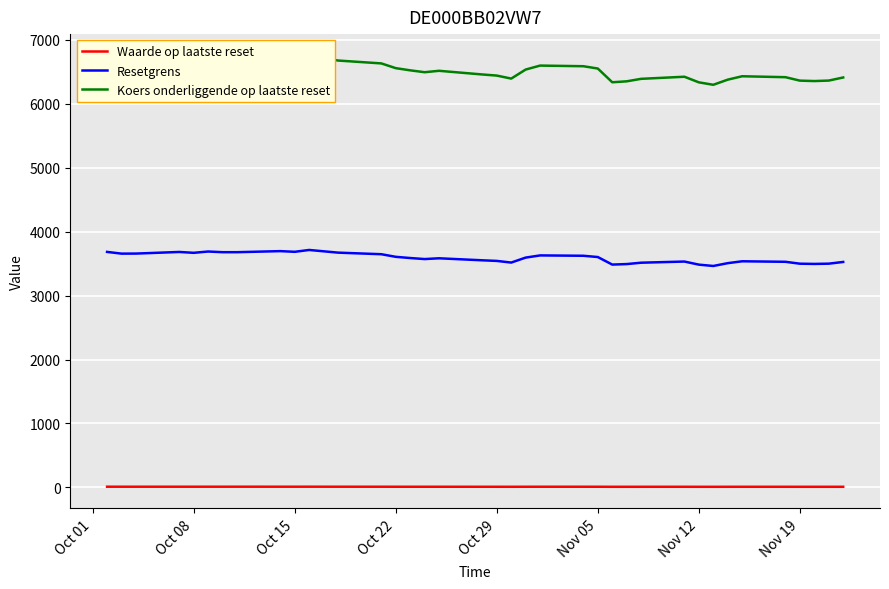

True or false: Waarde op laatste reset and Resetgrens cross at least once.

False